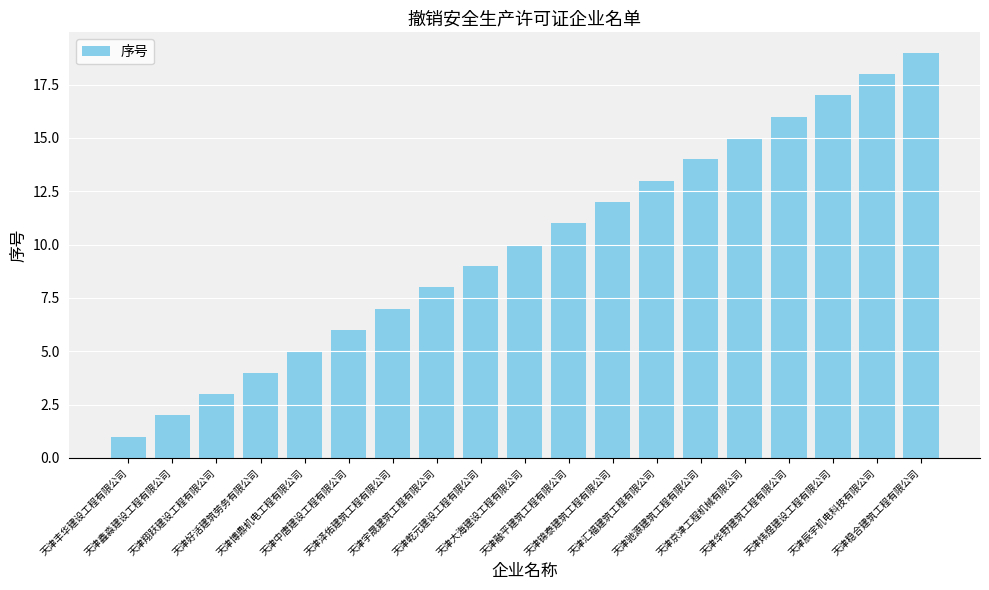

What is the value of the 16th bar from the left?

16